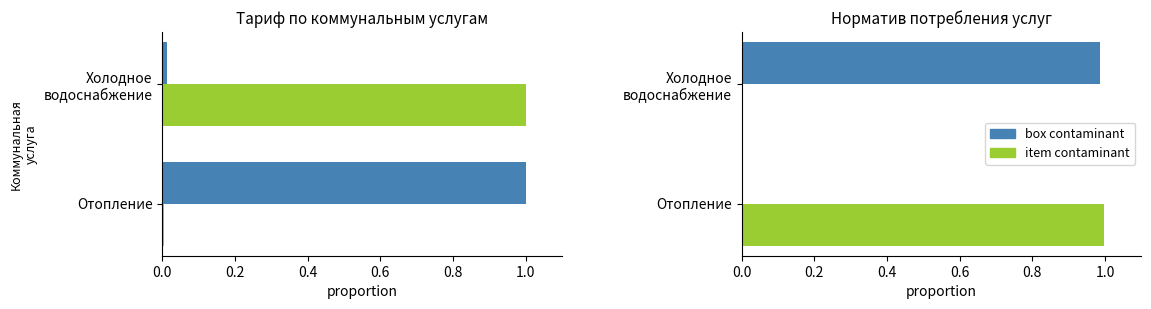

What is the sum of all item contaminant values?

1.0